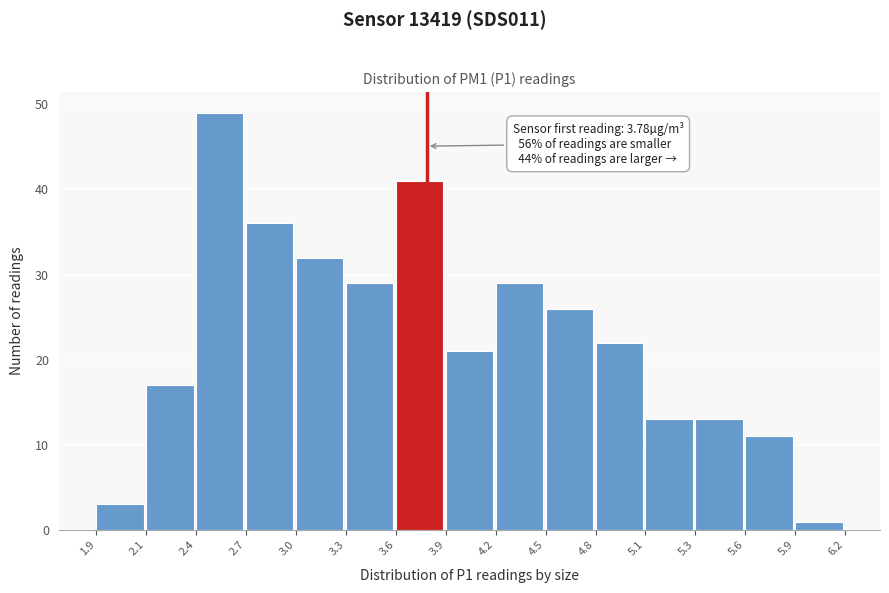

Reading right to left, what are all the values shown in this chart?

1	11	13	13	22	26	29	21	41	29	32	36	49	17	3